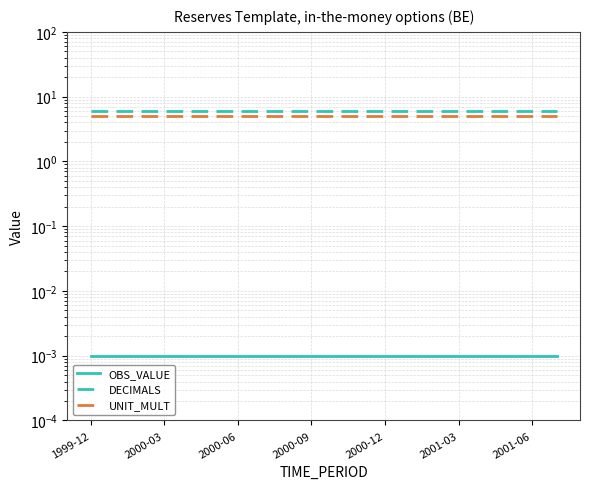

List the series in order of their peak value, highest first.

DECIMALS, UNIT_MULT, OBS_VALUE